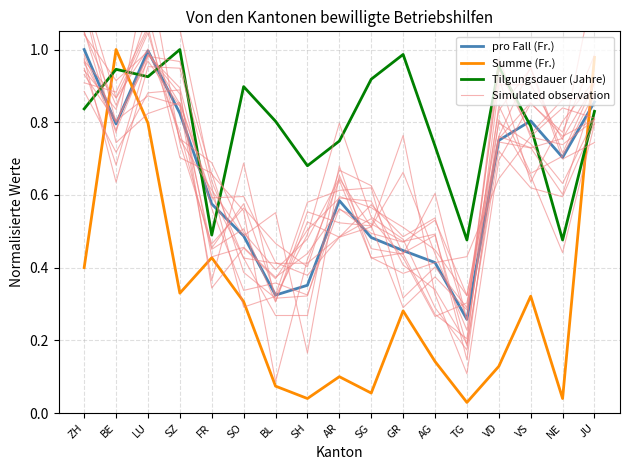

Which category has the highest value in the pro Fall (Fr.) series?

ZH